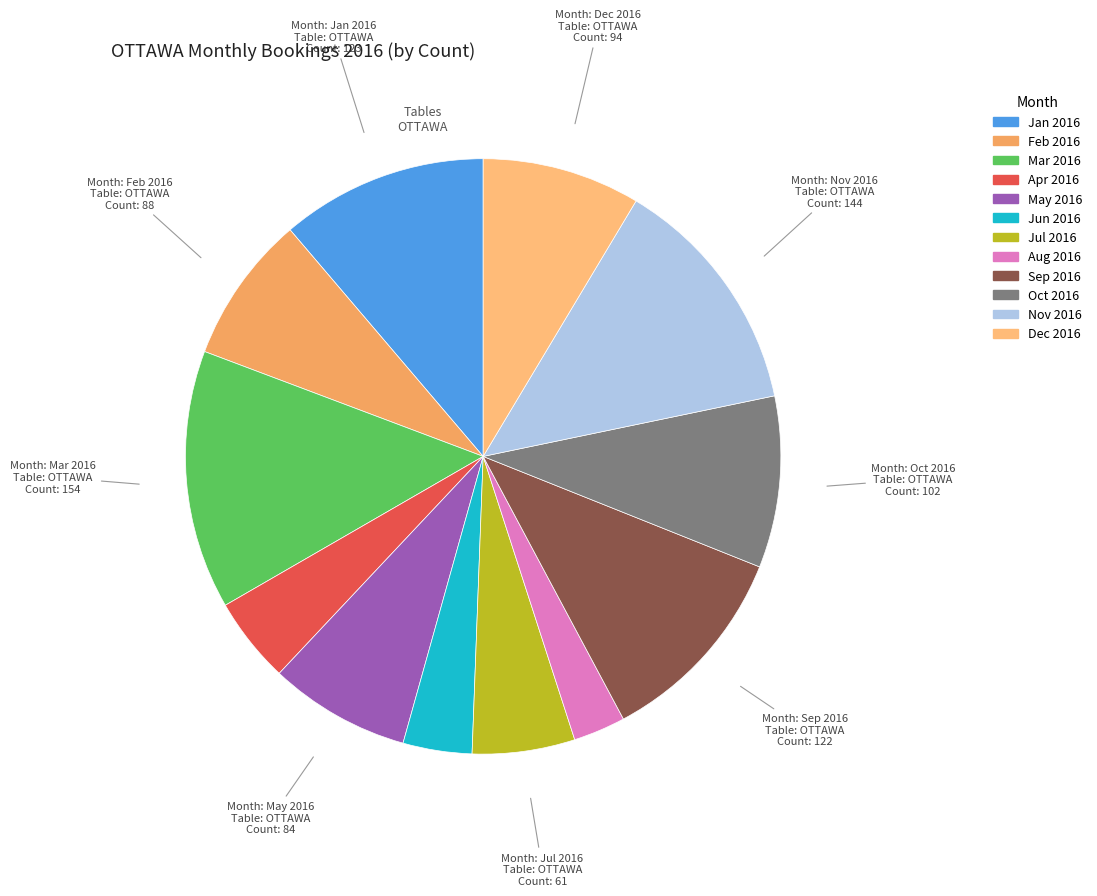

How many segments does this pie chart have?

12